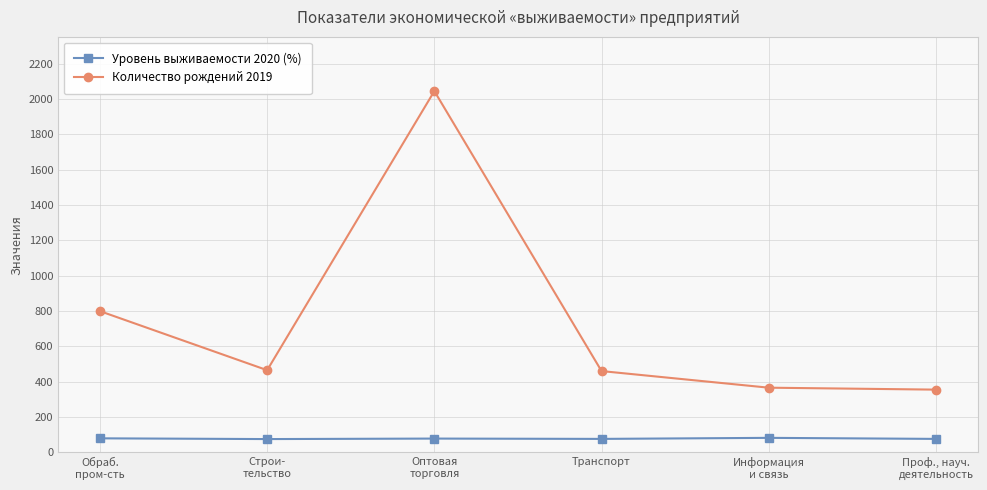

At how many categories does at least one series exceed 507?

2